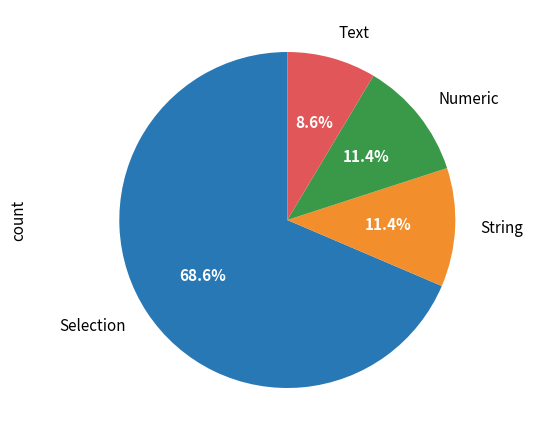

What portion of the pie excludes Selection?

31.4%